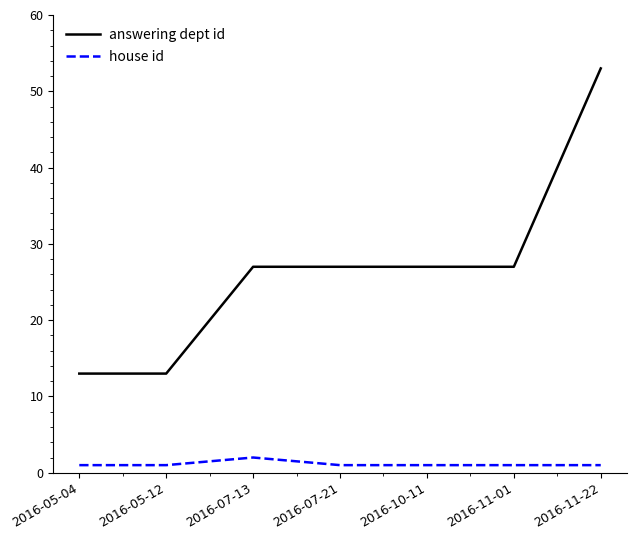

How many categories are shown in the chart?

7